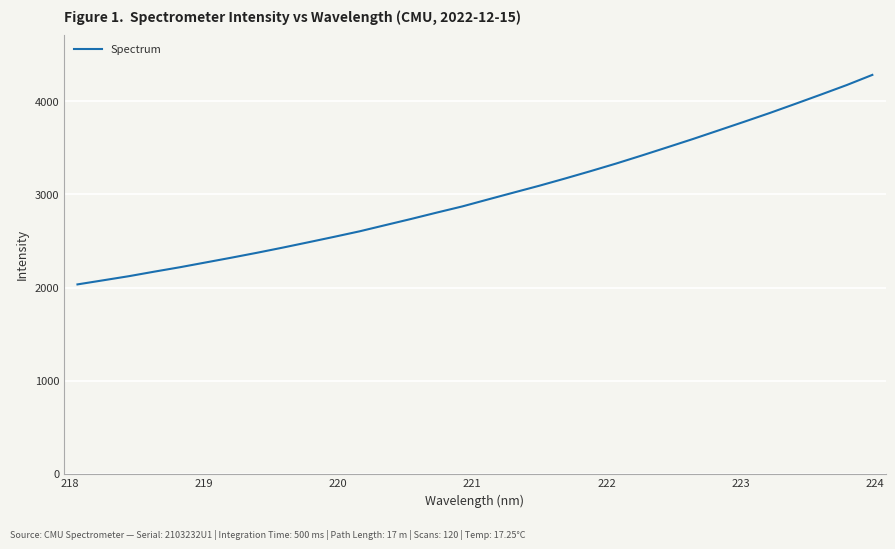

Does the chart have visible grid lines?

Yes